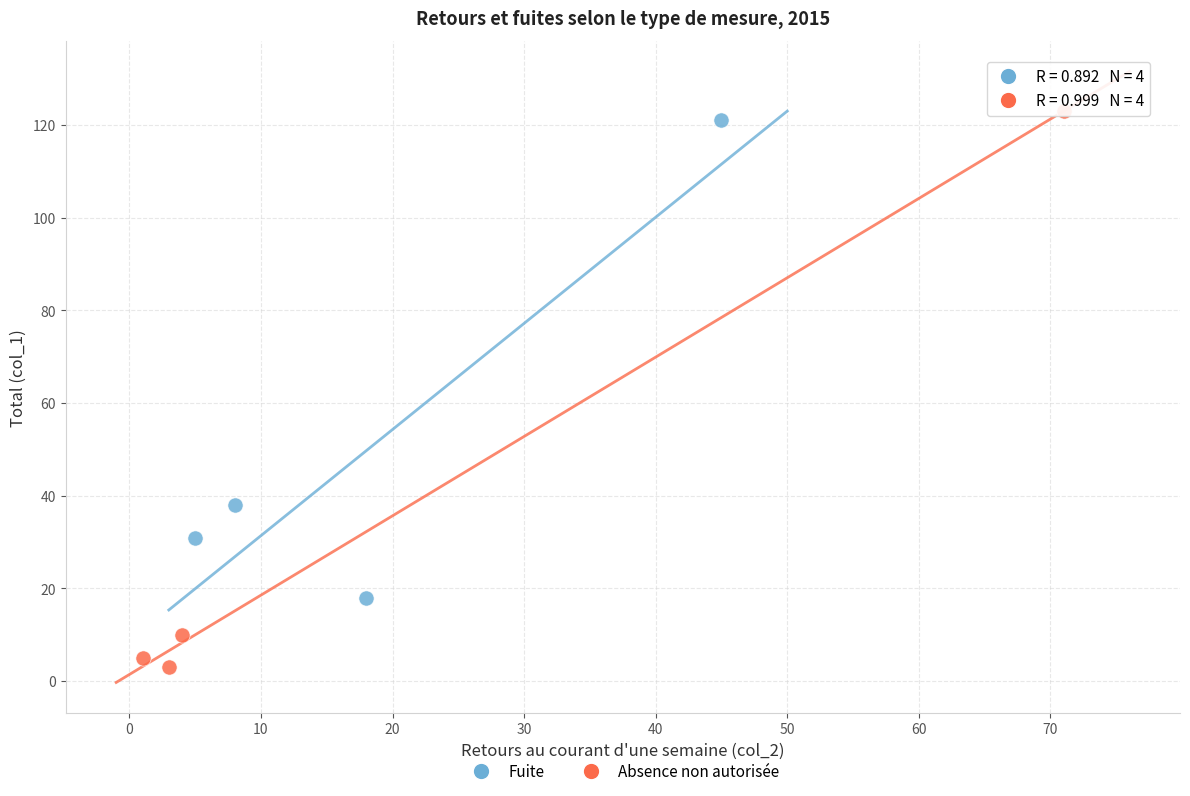

Which series reaches the minimum Y coordinate?

Absence non autorisée